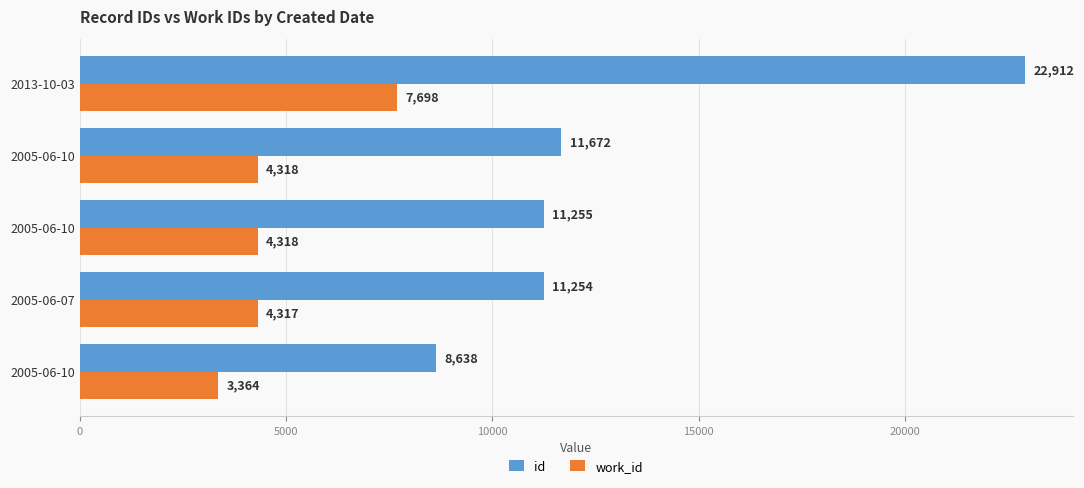

How many categories are shown in the chart?

5